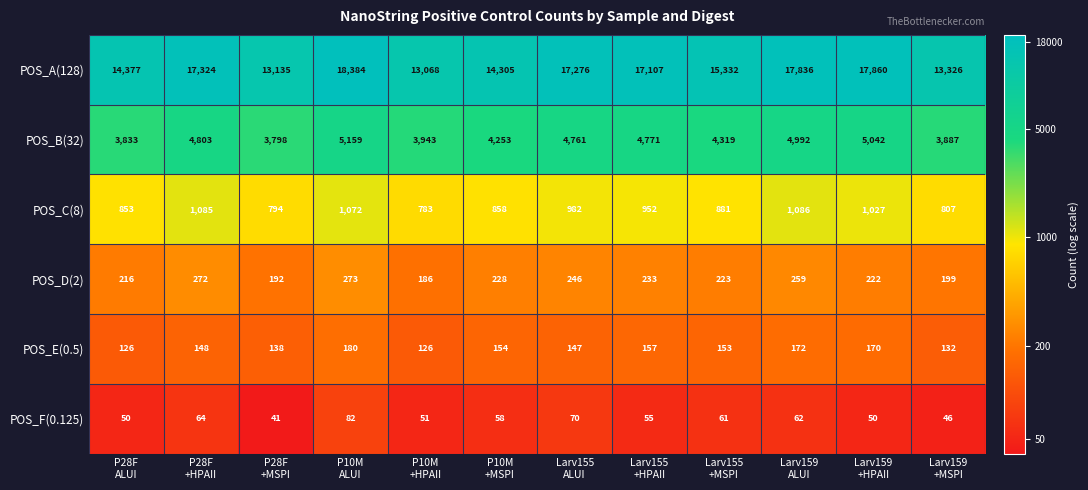

Which series has the largest total across all categories?

POS_A(128)